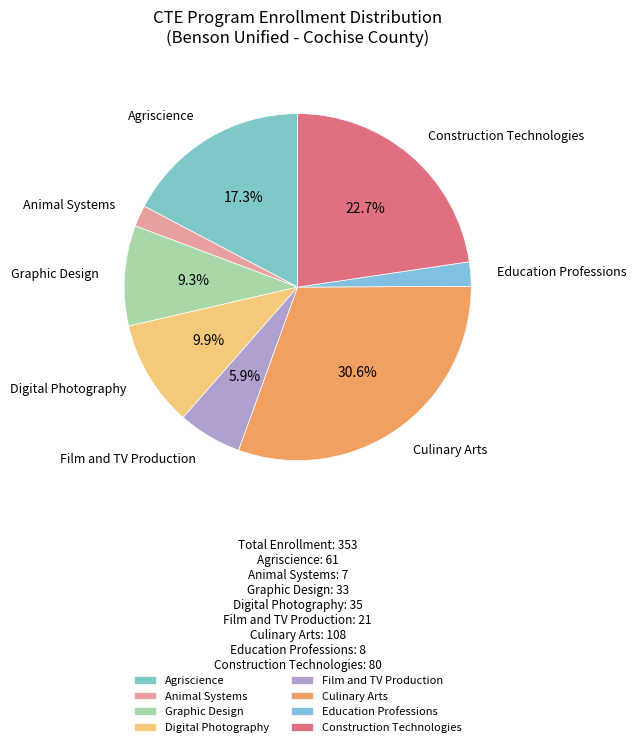

True or false: Digital Photography accounts for 1% of the total.

False